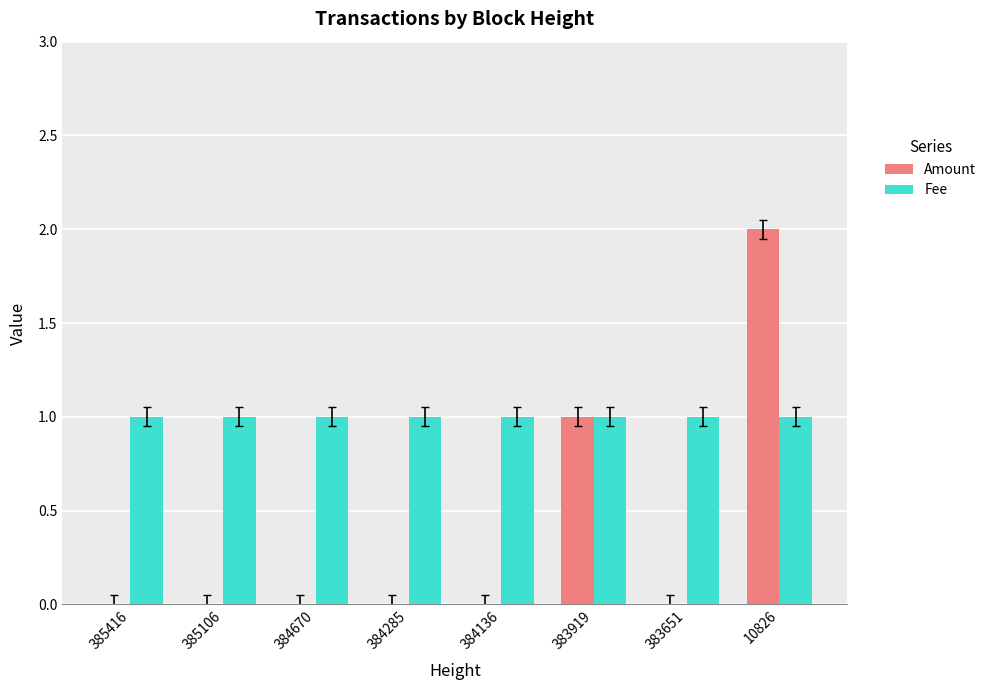

Which series has the largest total across all categories?

Fee